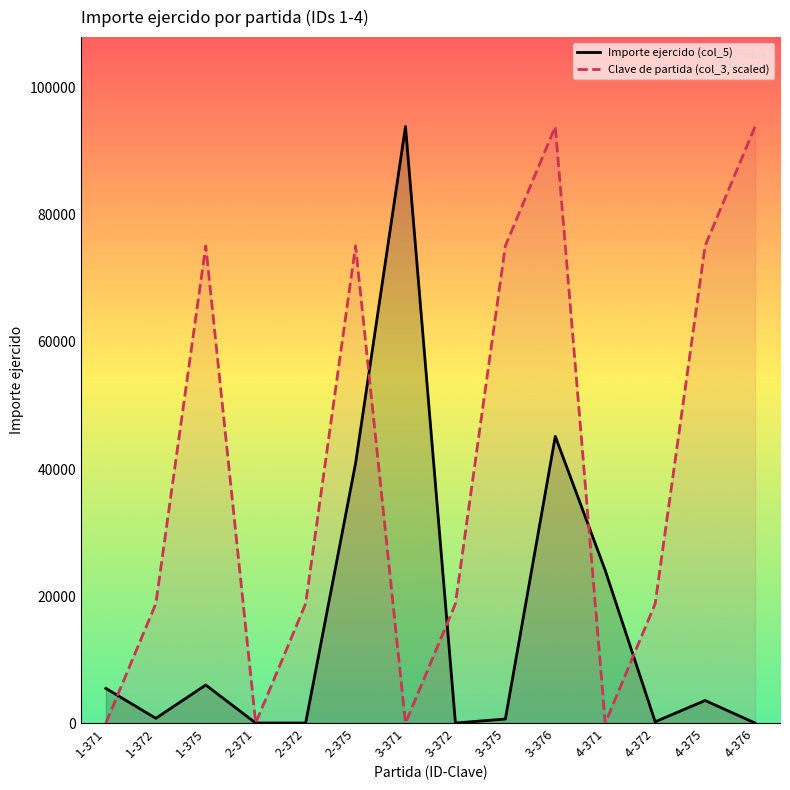

What position from the right is 3-375?

6